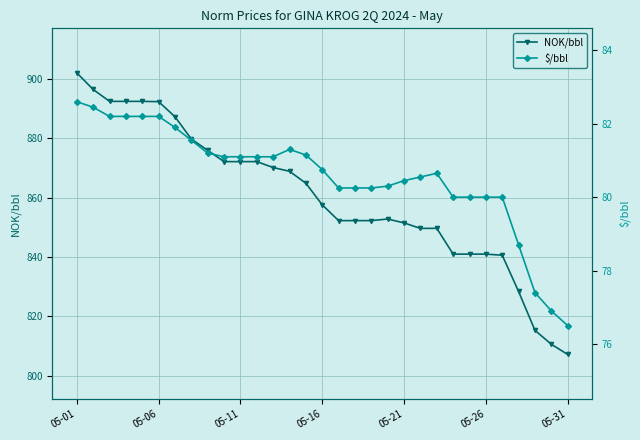

Where is the first local minimum for NOK/bbl?

21